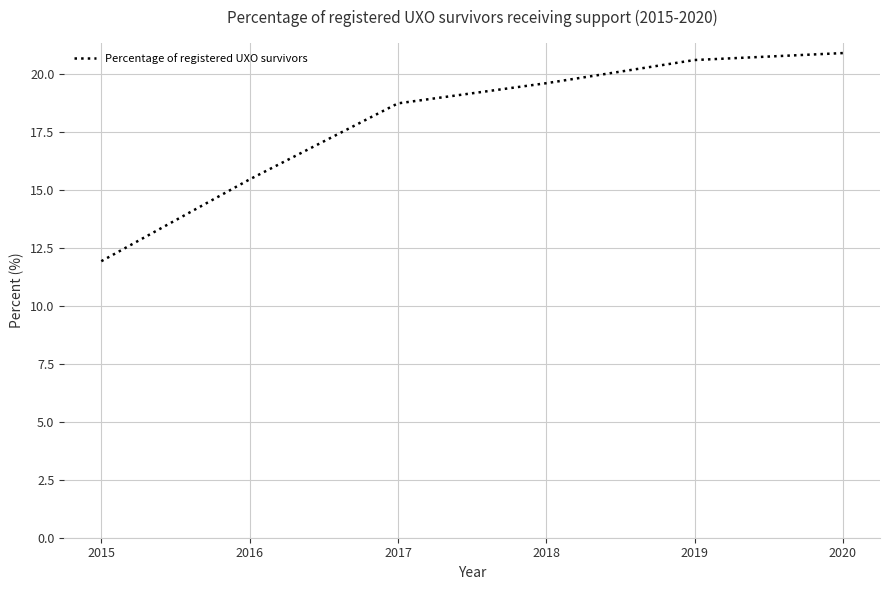

Reading left to right, what are all the values shown in this chart?

11.9	15.5	18.7	19.6	20.6	20.9